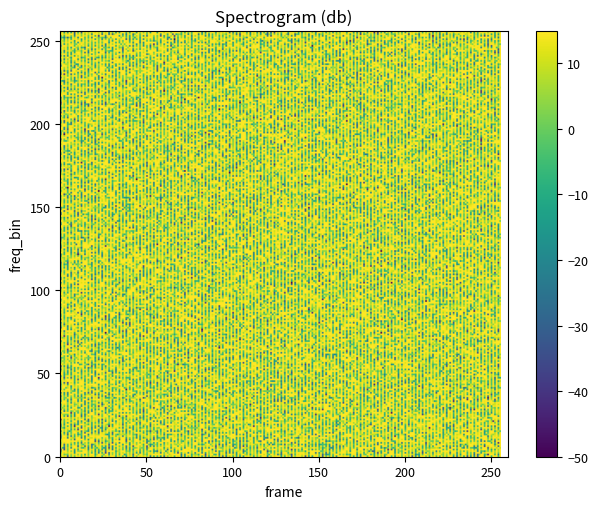

Is it true that 0460e913f6a8ddae328c51fe684c7b5fd8ba07a equals 490 at 1?

False